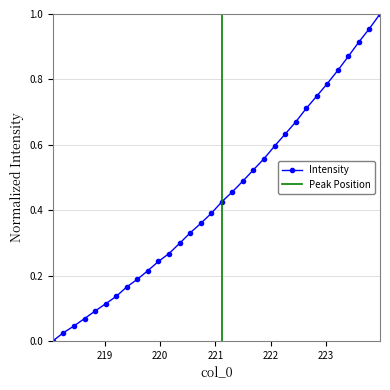

What is the label of the 4th point from the right?

223.408